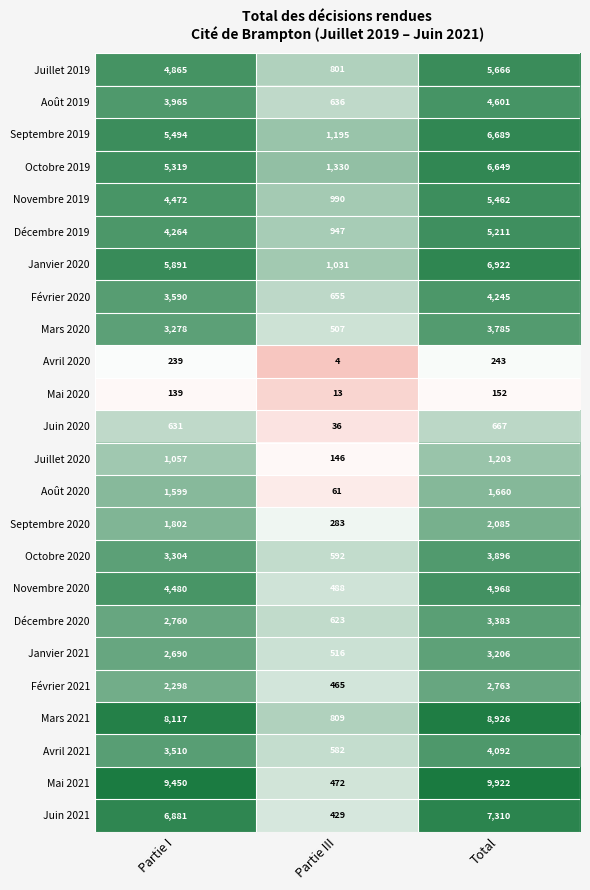

What is the maximum value for Janvier 2020?

6922